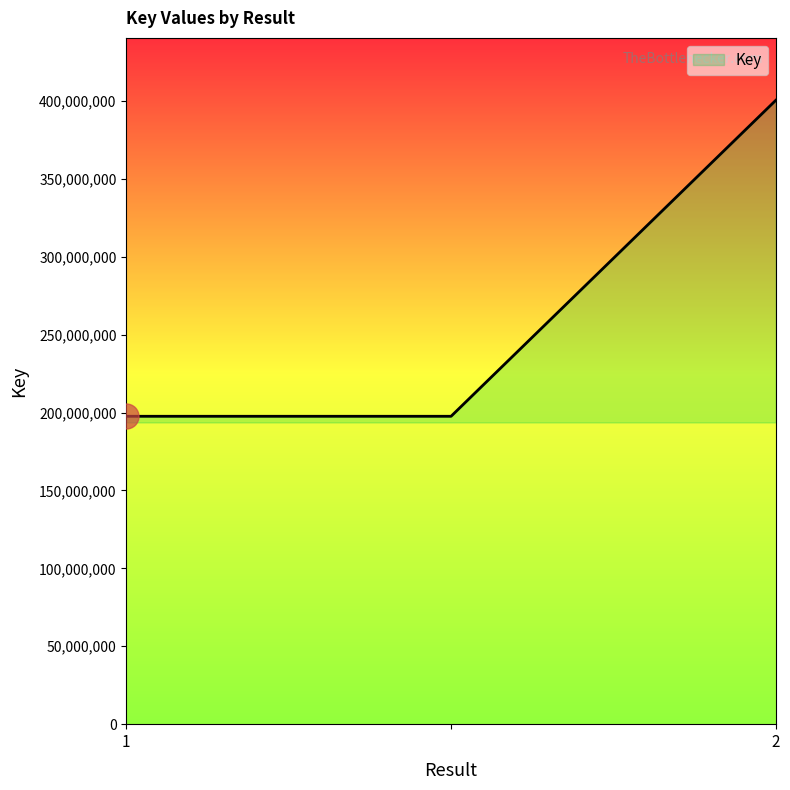

What is the average value?

265185336